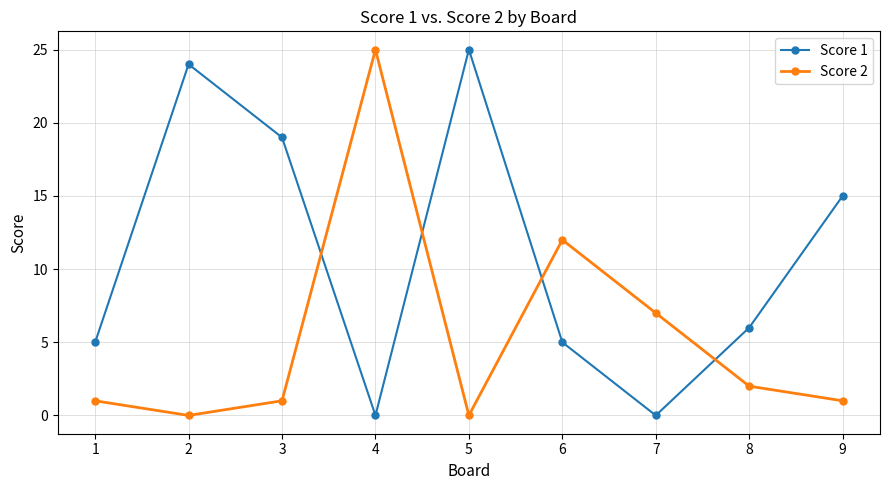

What is the total value across all series at 1?

6